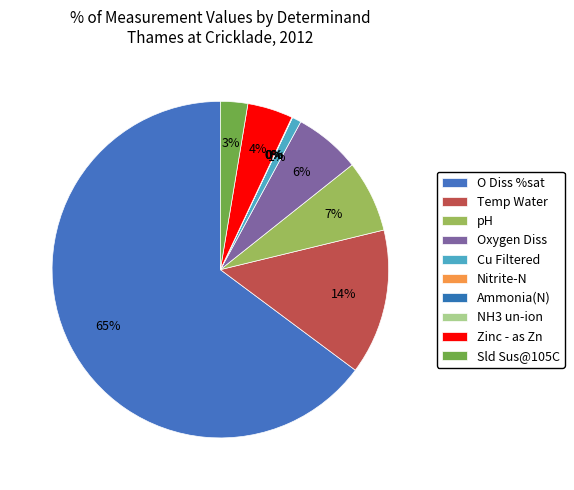

To the nearest percent, what is the average slice percentage?

10%